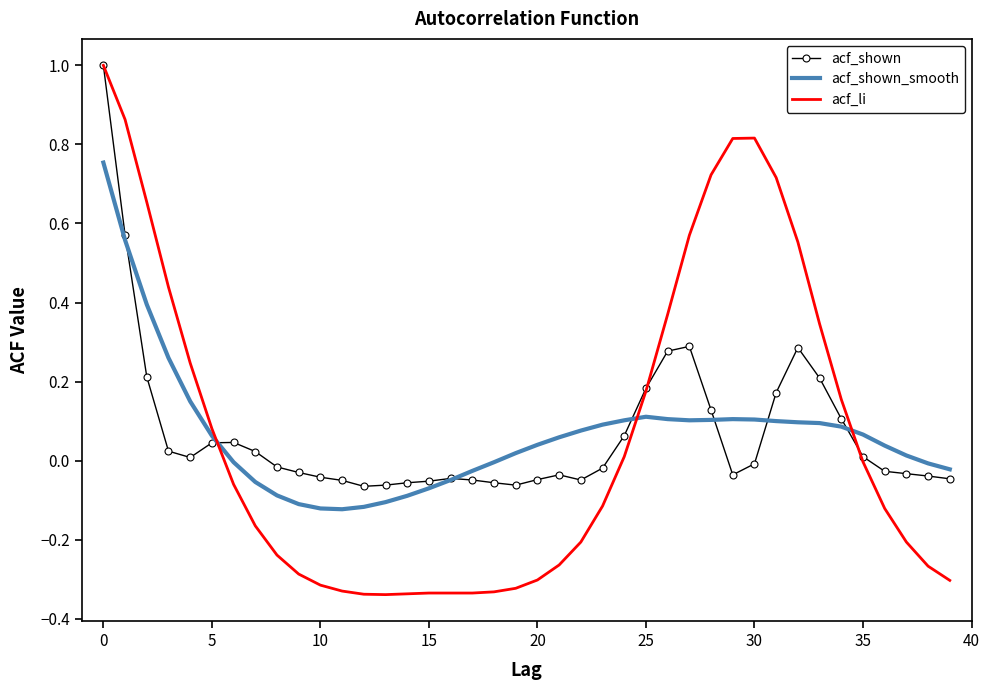

True or false: acf_shown and acf_shown_smooth cross at least once.

True